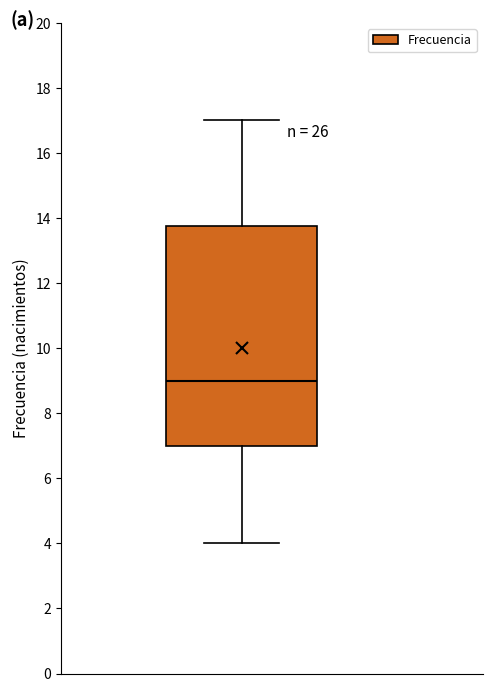

Where does the upper whisker of the box end on the y-axis? The values are not printed on the chart, so give them approximately, as read against the axis.

17.0